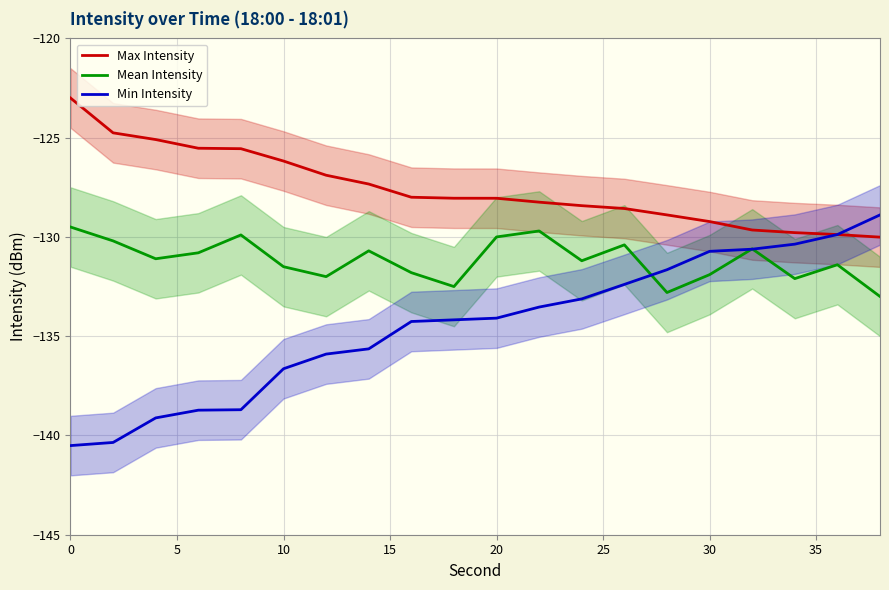

Which series has the widest spread of values?

Min Intensity